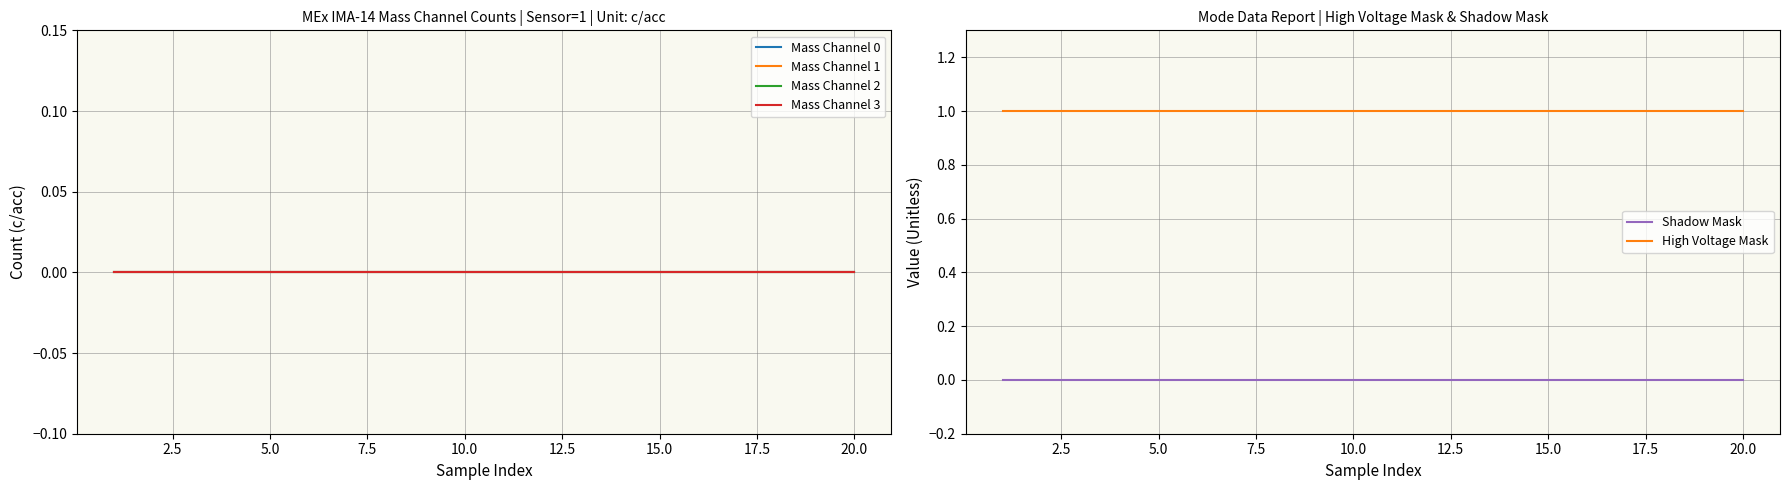

True or false: Shadow Mask and High Voltage Mask intersect in this chart.

False